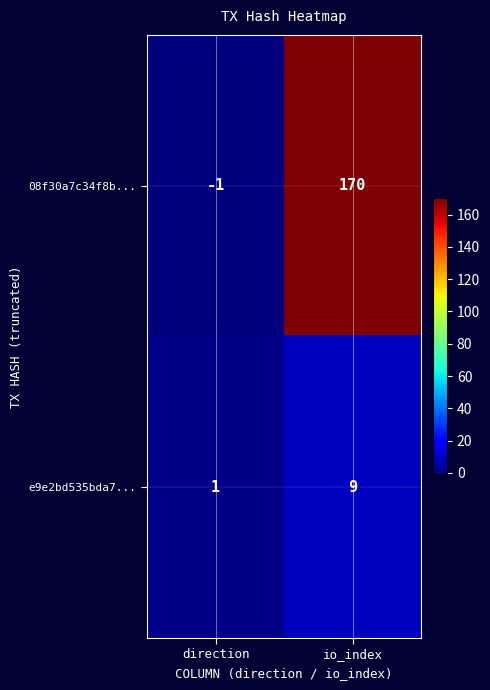

What is the sum of all 08f30a7c34f8b... values?

169